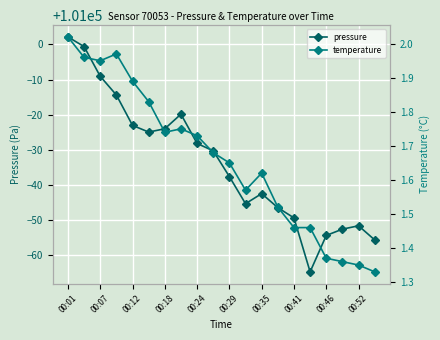

Reading left to right, extract all data points from this chart.

pressure: 101002.1	100999.4	100990.9	100985.6	100976.9	100975.0	100976.0	100980.1	100971.8	100969.7	100962.3	100954.6	100957.5	100953.5	100950.6	100935.2	100945.6	100947.4	100948.3	100944.3
temperature: 2.0	2.0	1.9	2.0	1.9	1.8	1.7	1.8	1.7	1.7	1.6	1.6	1.6	1.5	1.5	1.5	1.4	1.4	1.4	1.3